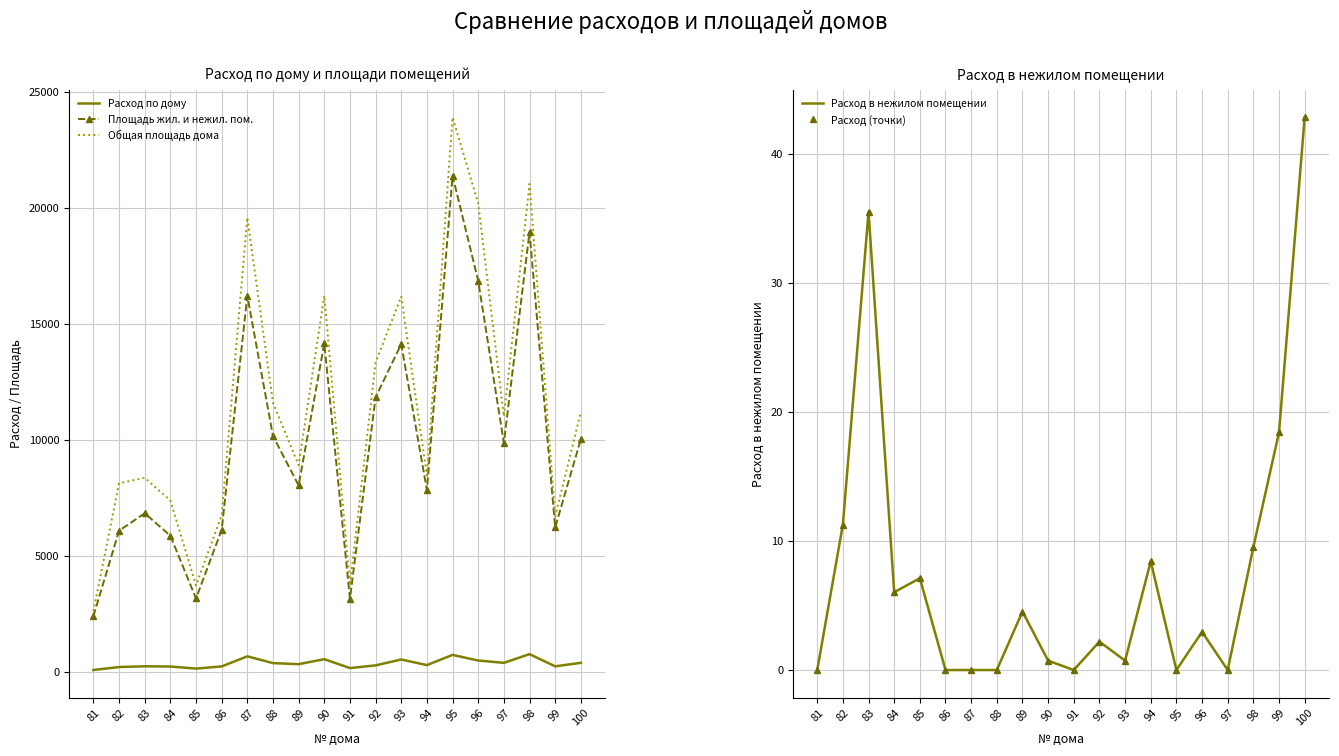

What is the difference between the maximum and minimum values in the Общая площадь дома series?

21307.0